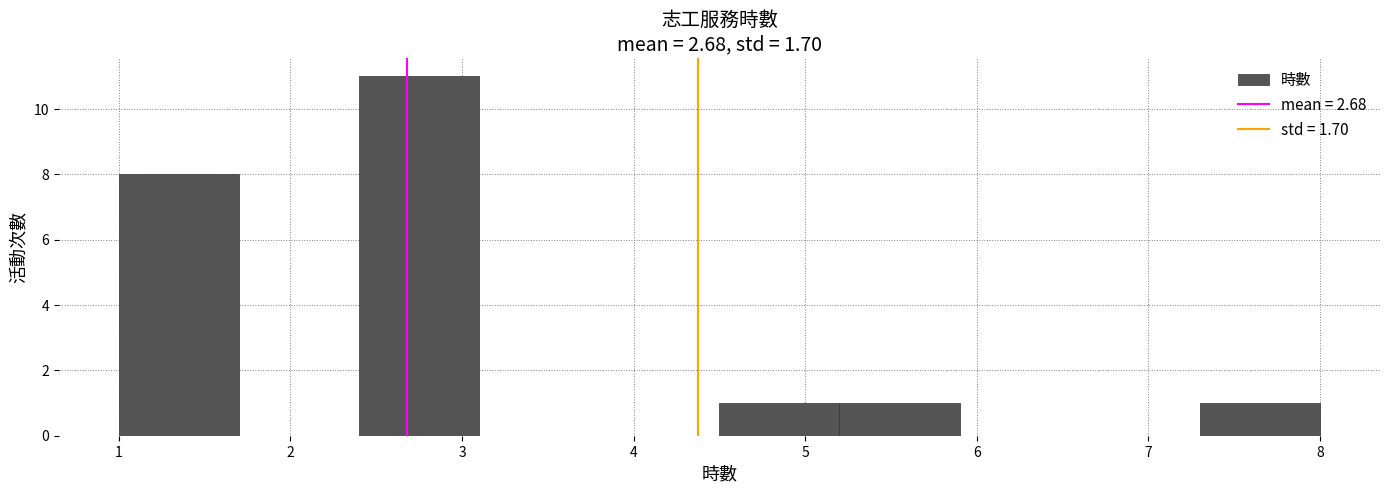

Reading left to right, transcribe this chart: for each bar, give the range it covers on the x-axis and its height. The values are not printed on the chart, so give them approximately, as read against the axis.

1.0 to 1.7: 8
1.7 to 2.4: 0
2.4 to 3.1: 11
3.1 to 3.8: 0
3.8 to 4.5: 0
4.5 to 5.2: 1
5.2 to 5.9: 1
5.9 to 6.6: 0
6.6 to 7.3: 0
7.3 to 8.0: 1